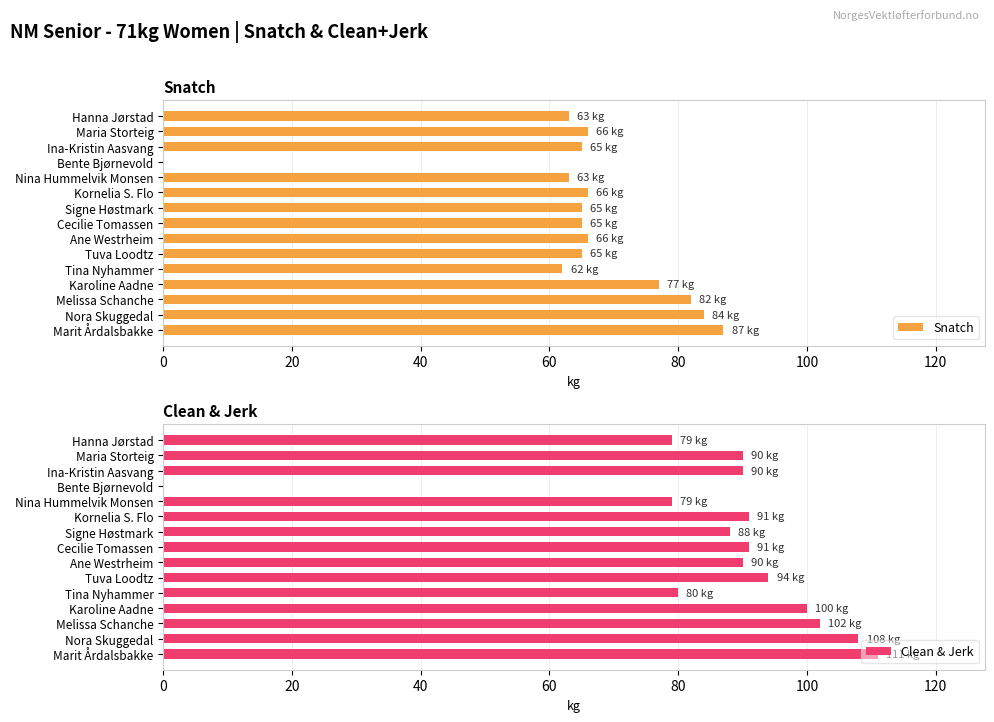

What is the difference between the second highest and minimum values in the Clean & Jerk series?

108